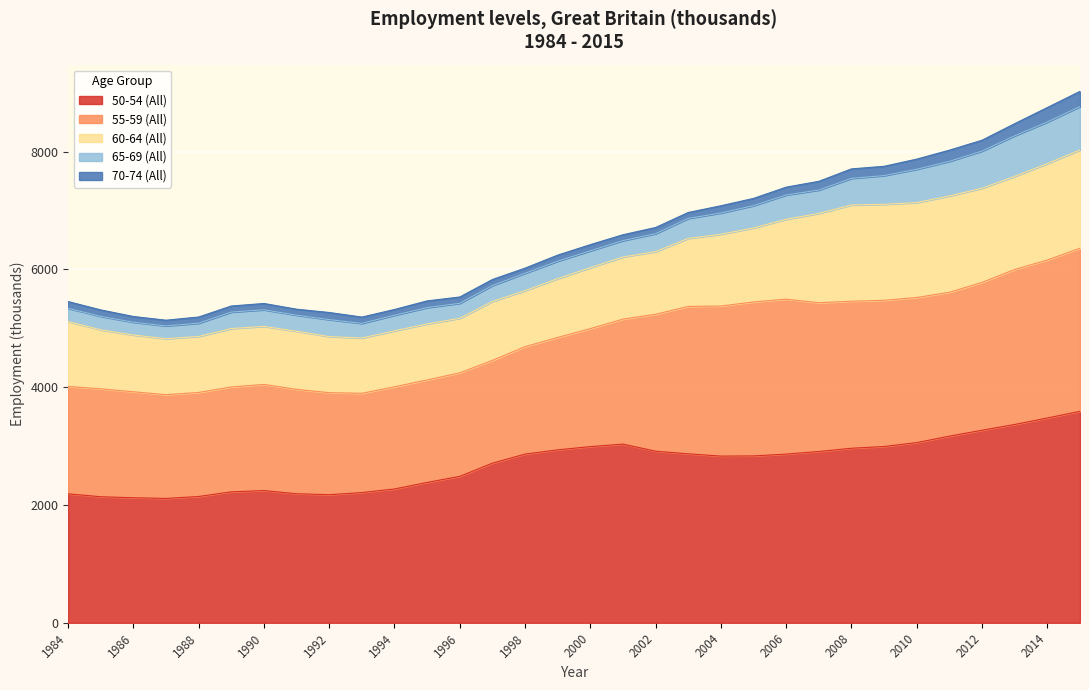

How many interior local peaks does the 60-64 (All) series have?

6